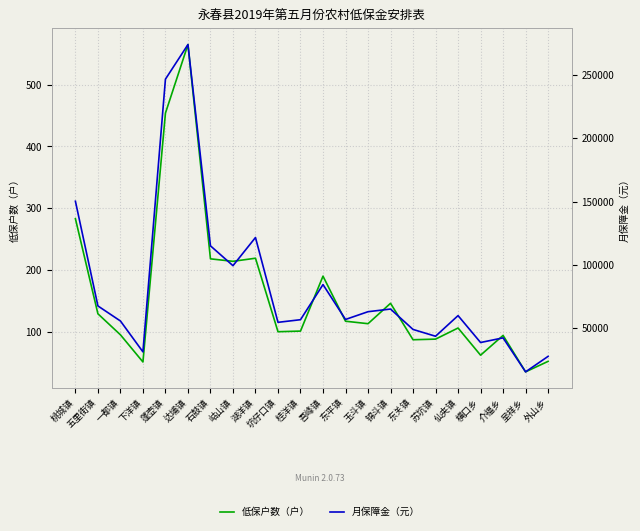

How many lines are shown in the chart?

2